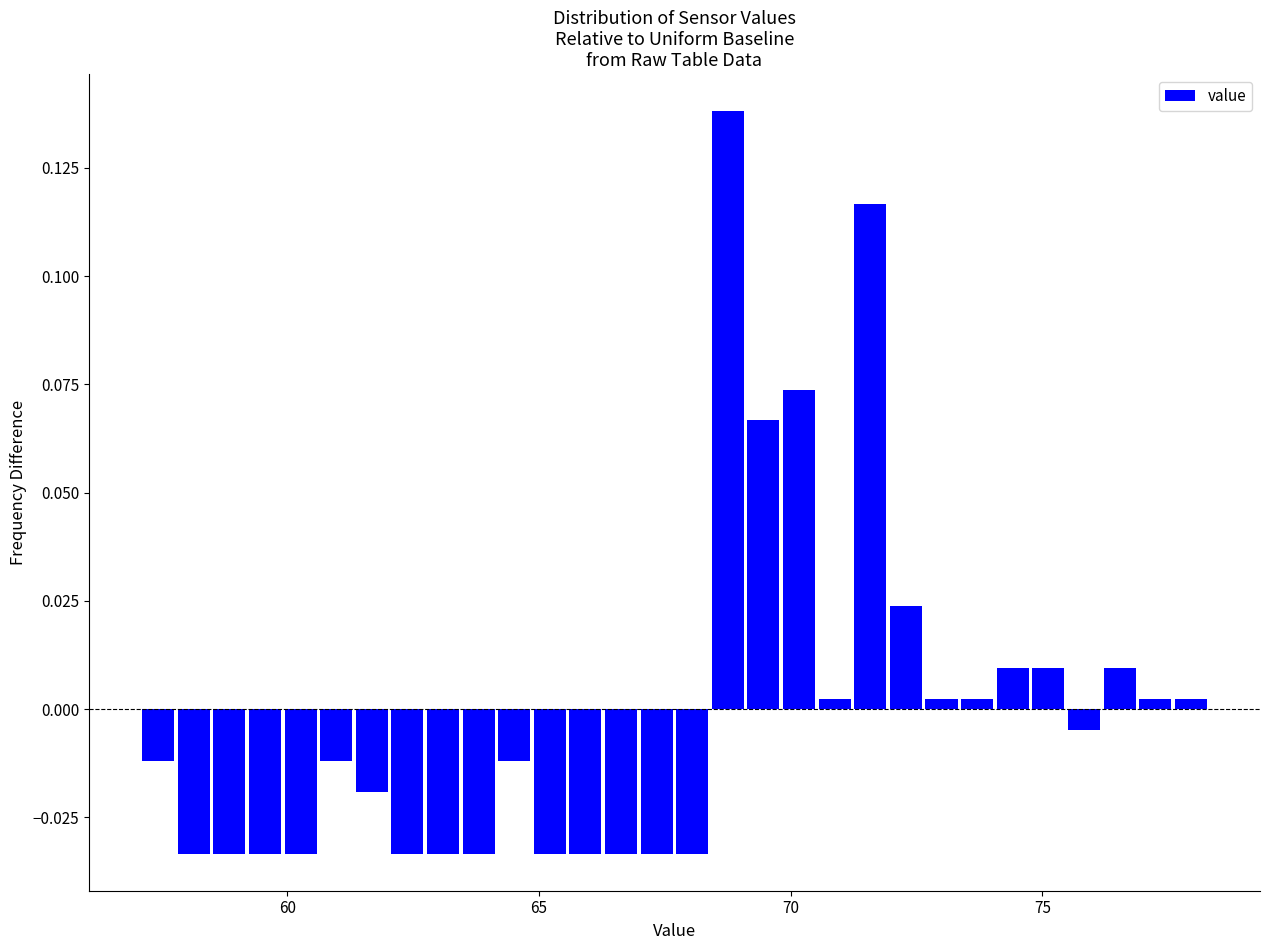

Around what value on the x-axis is the tallest bar? Give the approximate position of its centre, as read against the axis.

69.0